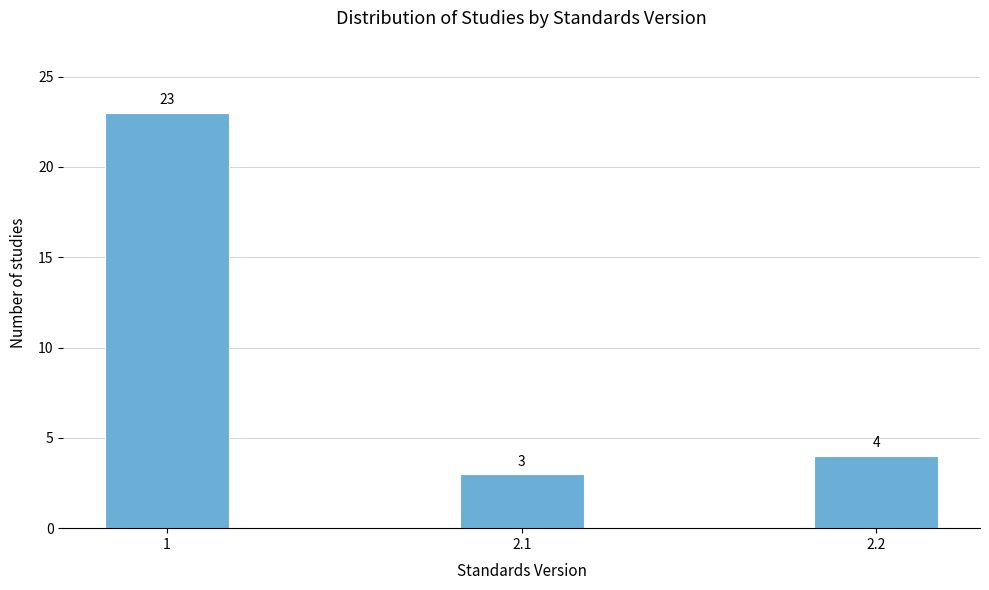

Reading left to right, what are all the values shown in this chart?

1=23	2.1=3	2.2=4